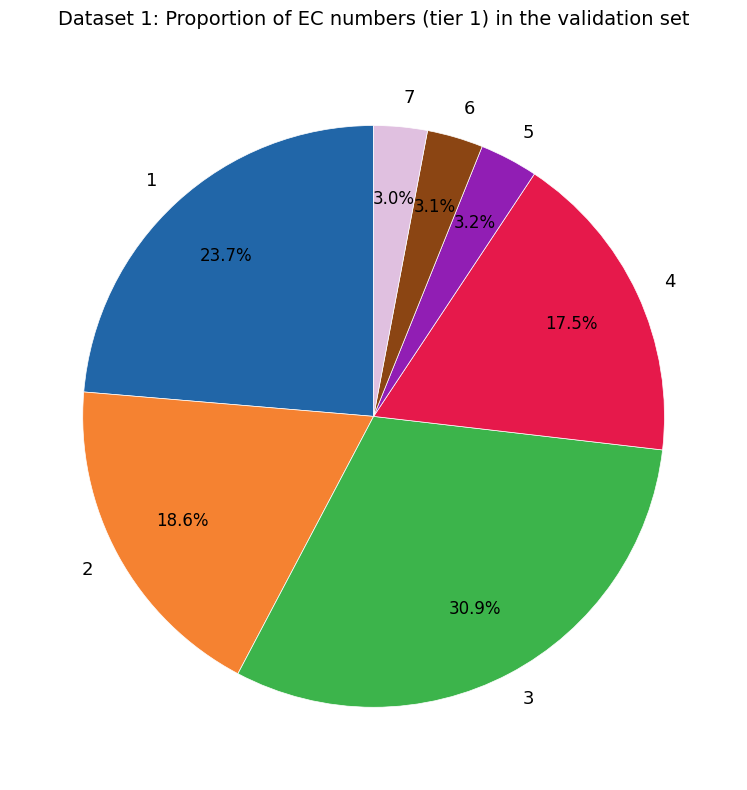

Which slice is the largest?

3